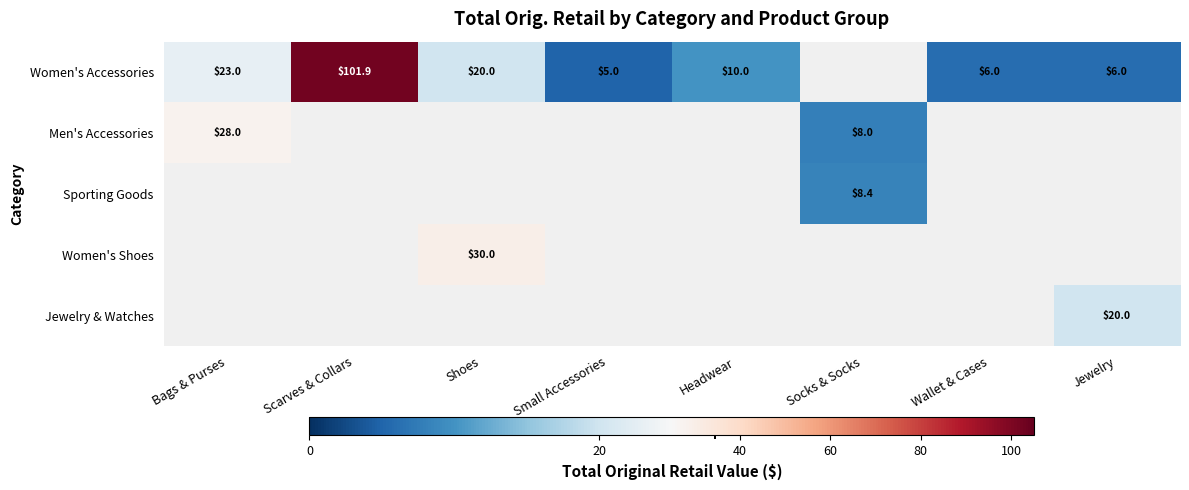

Is the value of Sporting Goods at Shoes greater than the value of Women's Shoes at Socks & Socks?

No